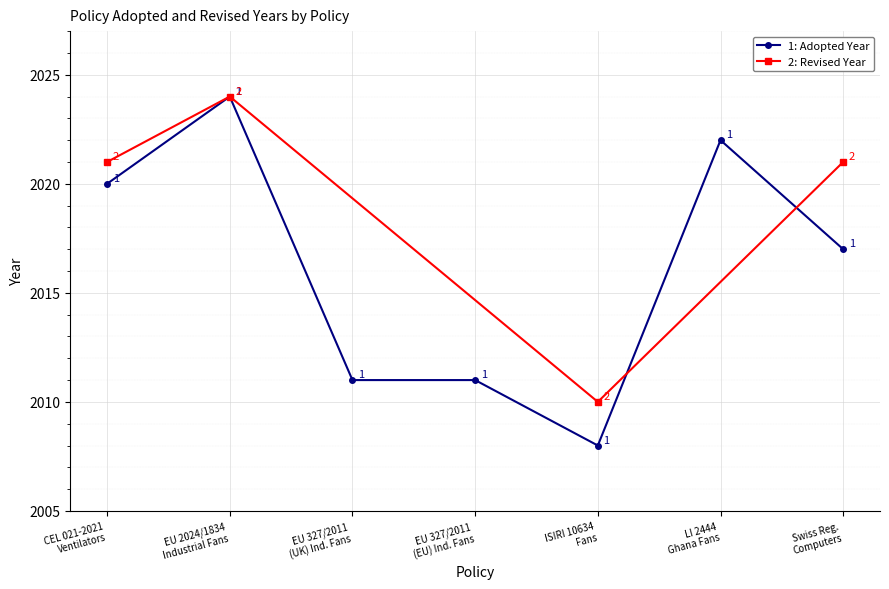

What is the maximum value shown in the chart?

2024